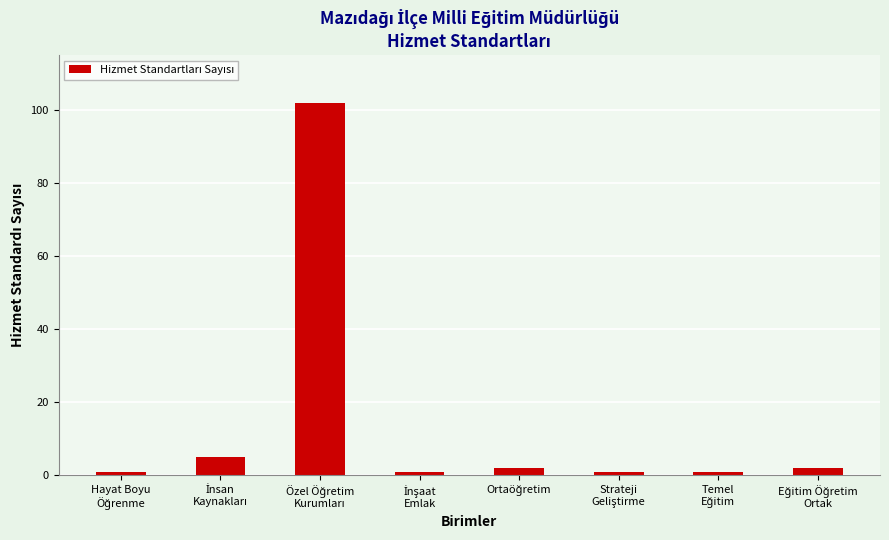

How many values are below 2?

4